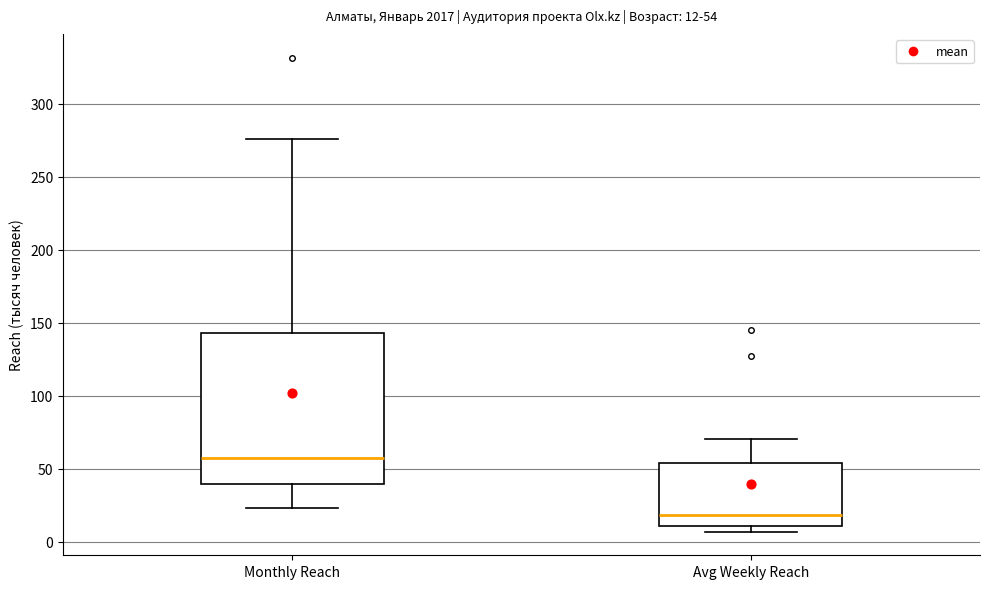

Which box's median line is the highest?

Monthly Reach